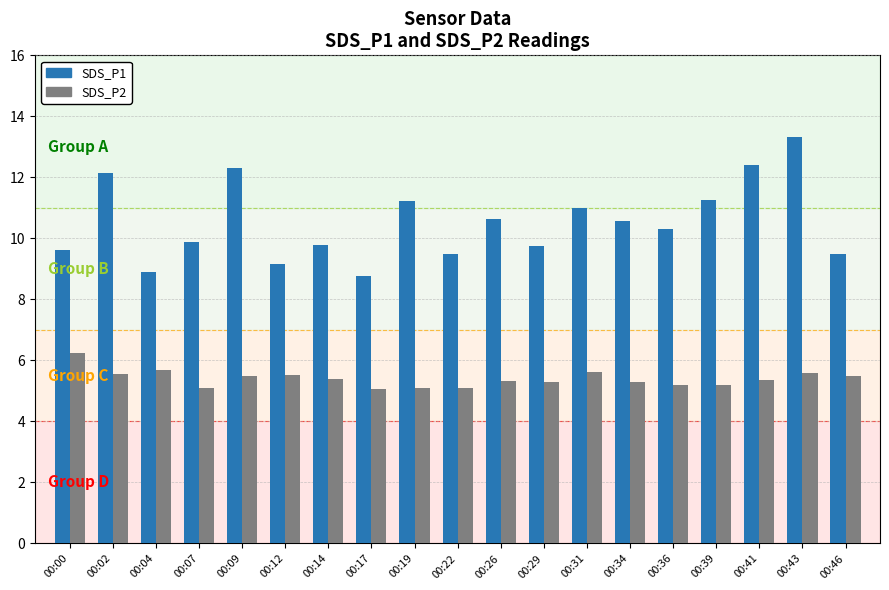

What are all the series names shown in the legend?

SDS_P1, SDS_P2